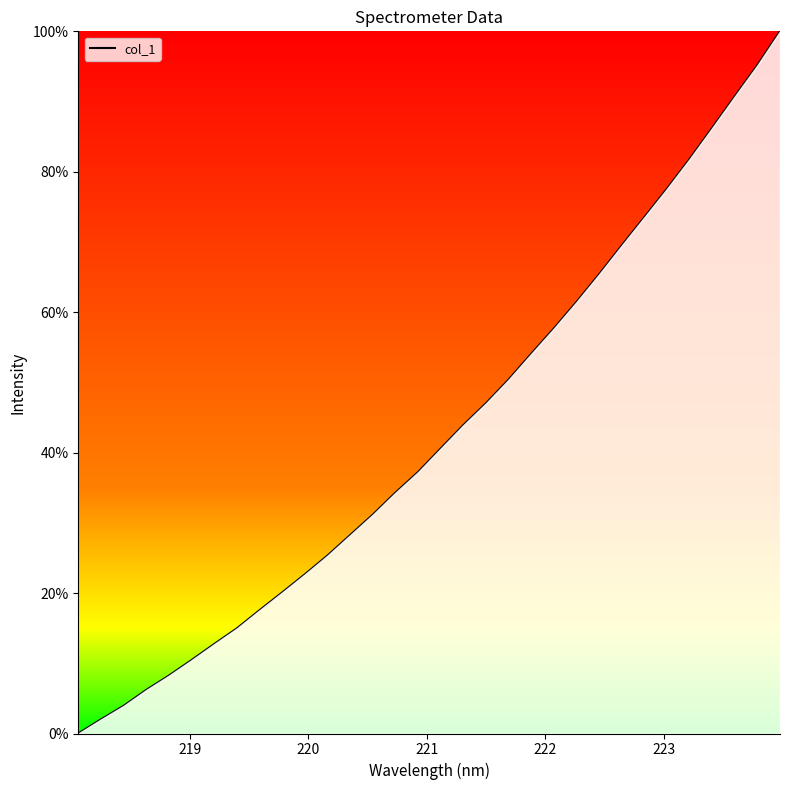

What is the difference between the maximum and minimum values?

100.0